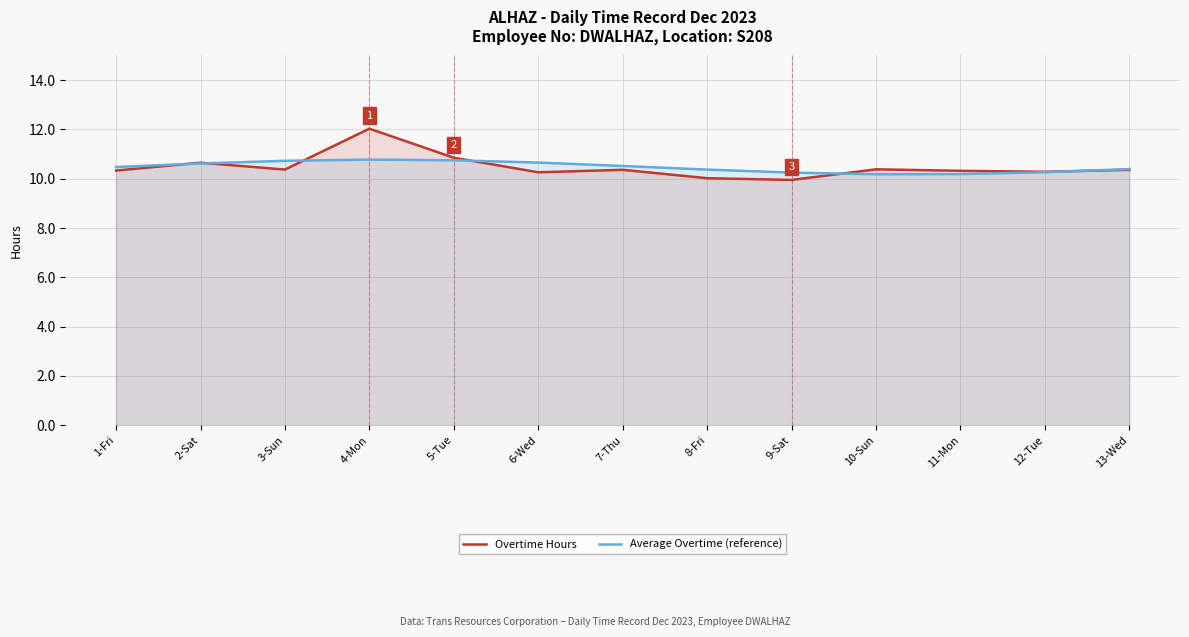

What is the approximate value of Overtime Hours at 13-Wed?

10.4